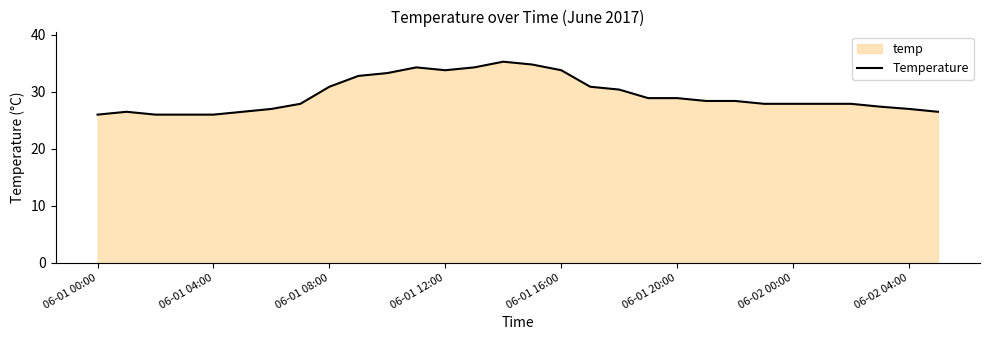

What is the sum of all values?

883.6